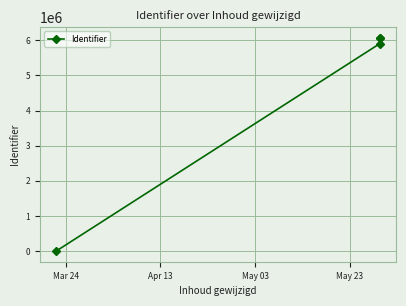

What is the maximum value shown in the chart?

6072188